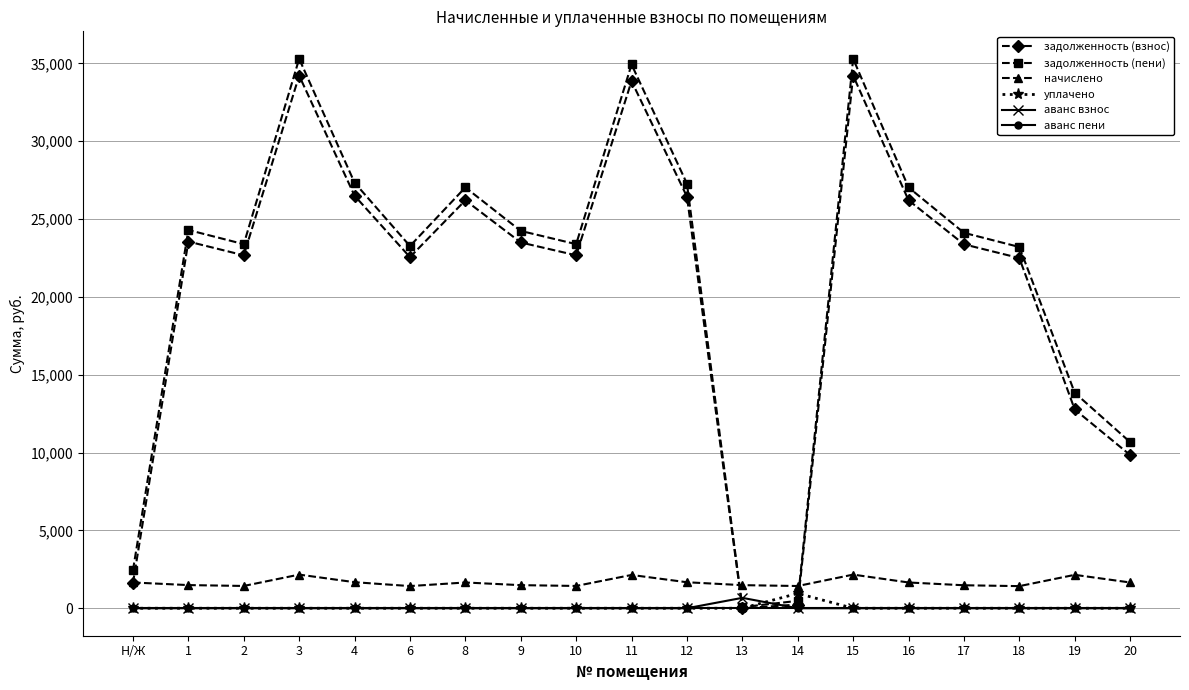

Which series has the largest total across all categories?

задолженность (пени)